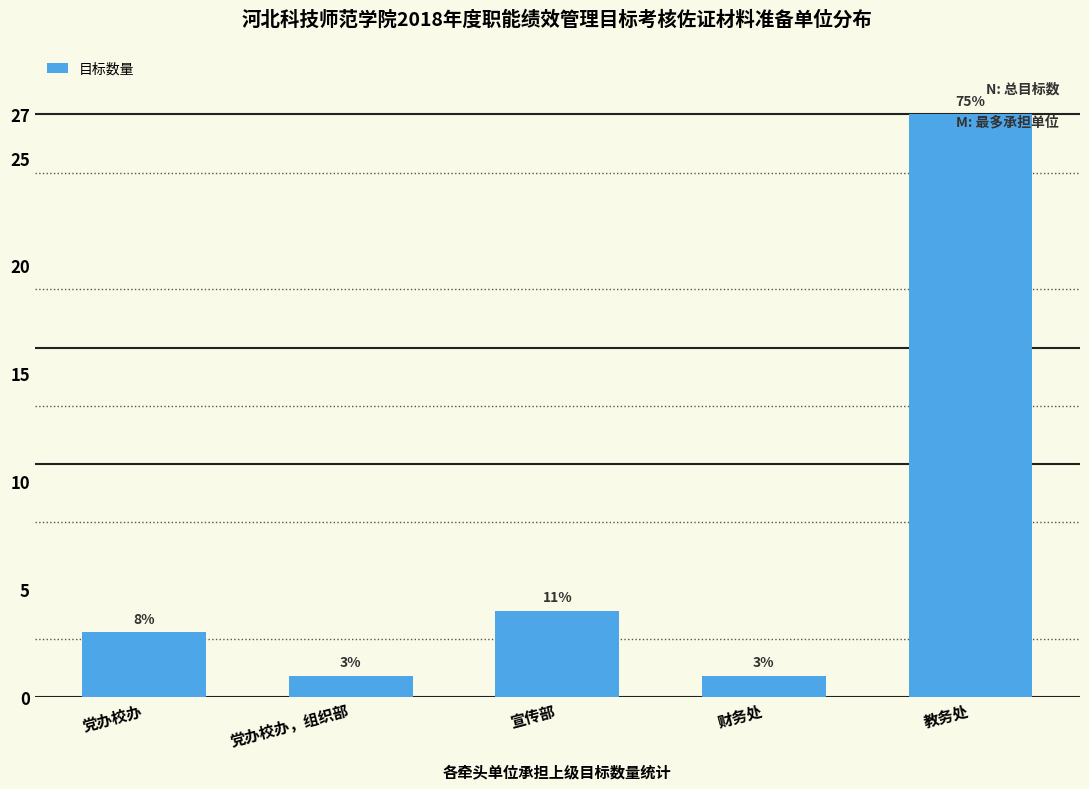

At which category does the chart reach its peak across all series?

教务处